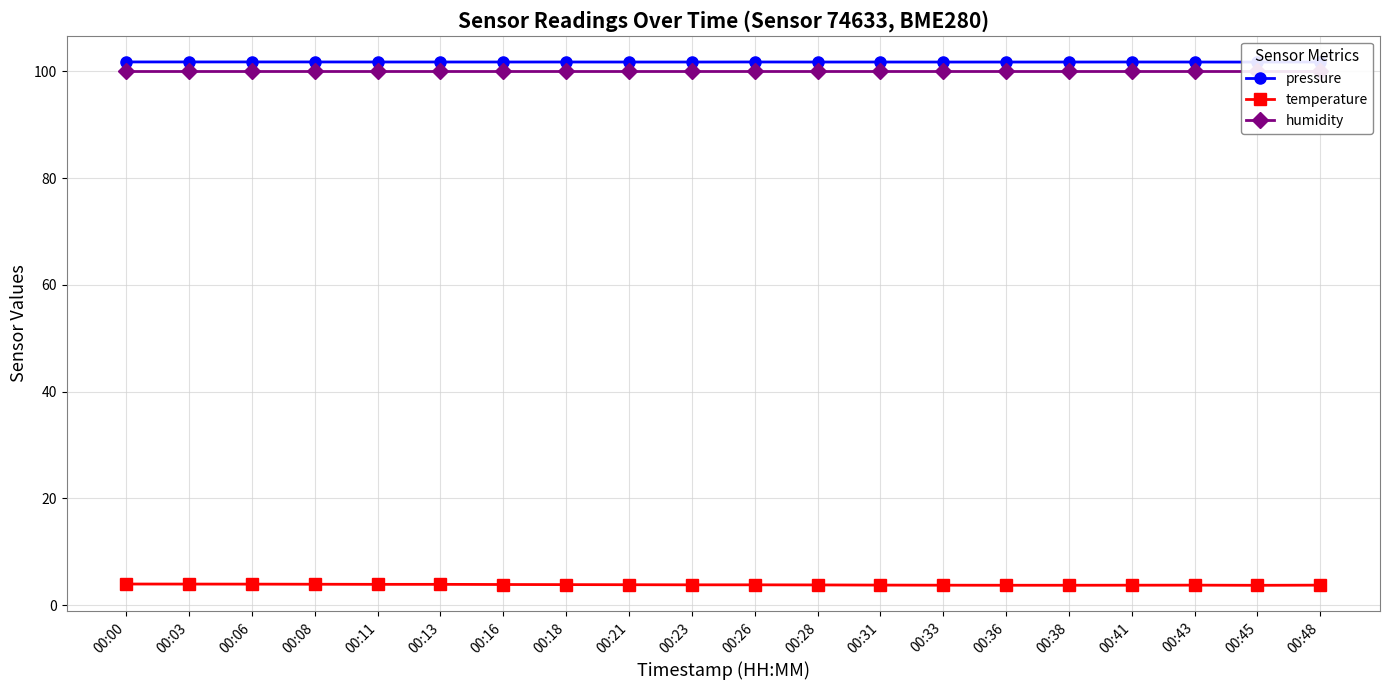

What is the difference between the second highest and second lowest values in the temperature series?

0.2